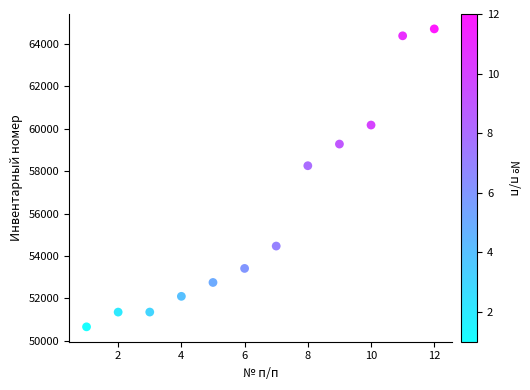

What is the range of Y values (max minus min)?

14058